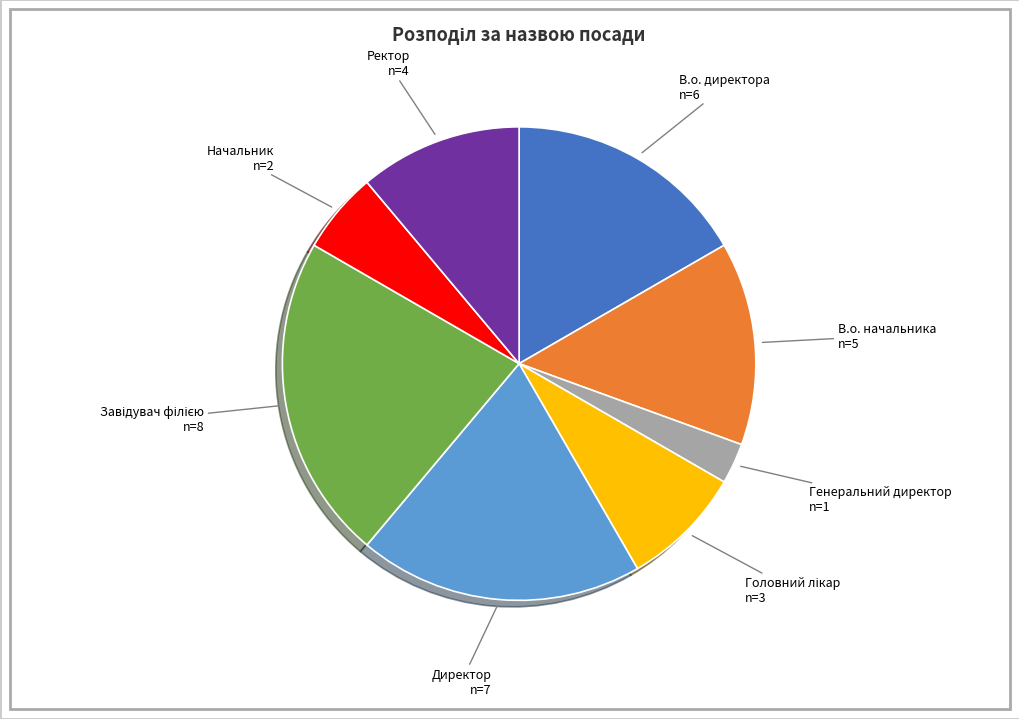

Does any single category account for the majority?

No